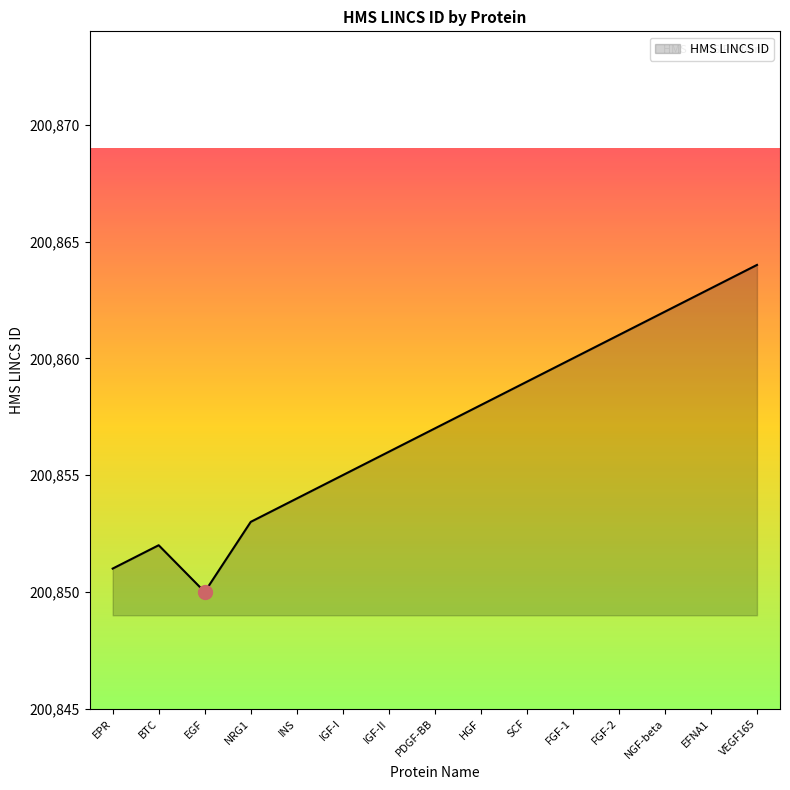

What position from the left is PDGF-BB?

8